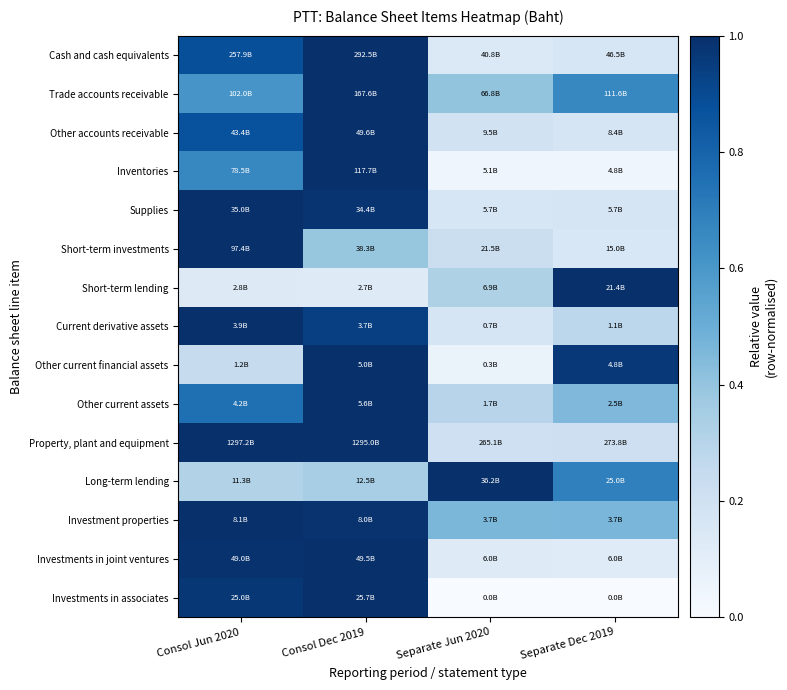

What is the greatest value displayed?

1.0